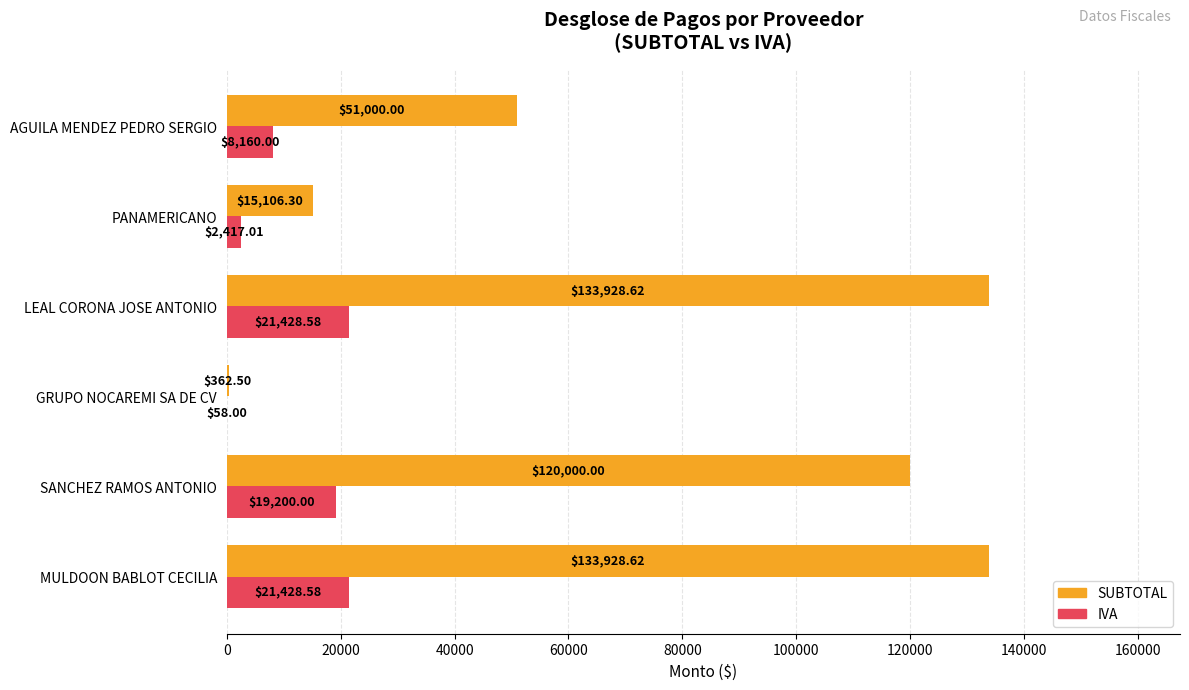

What is the sum of all IVA values?

72692.2